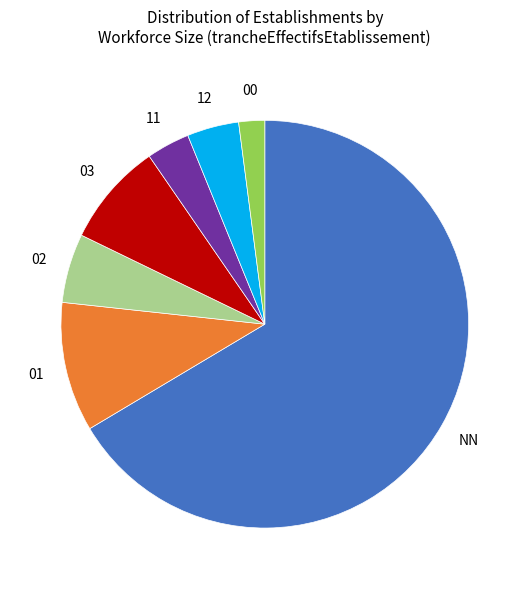

Is there any slice that represents more than half of the pie?

Yes